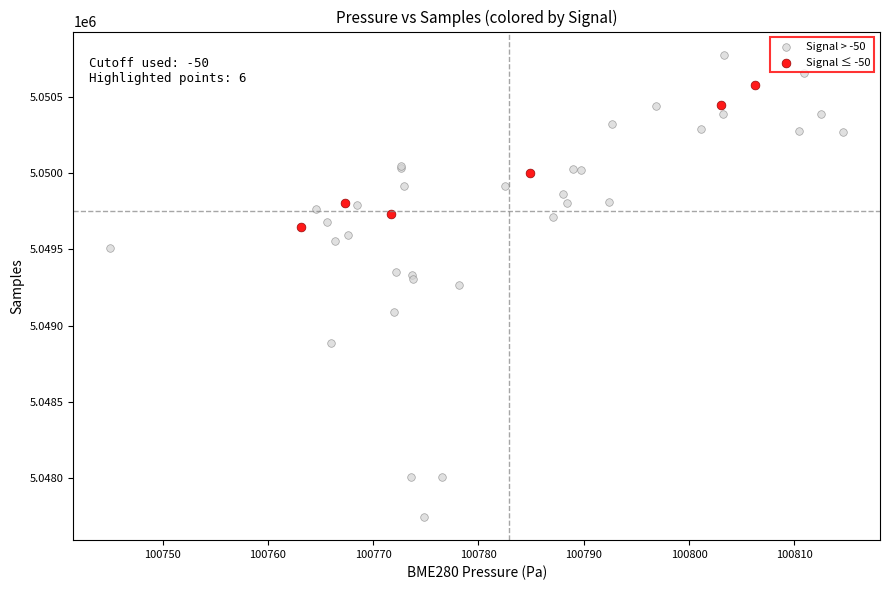

What are all the series names shown in the legend?

Signal > -50, Signal ≤ -50